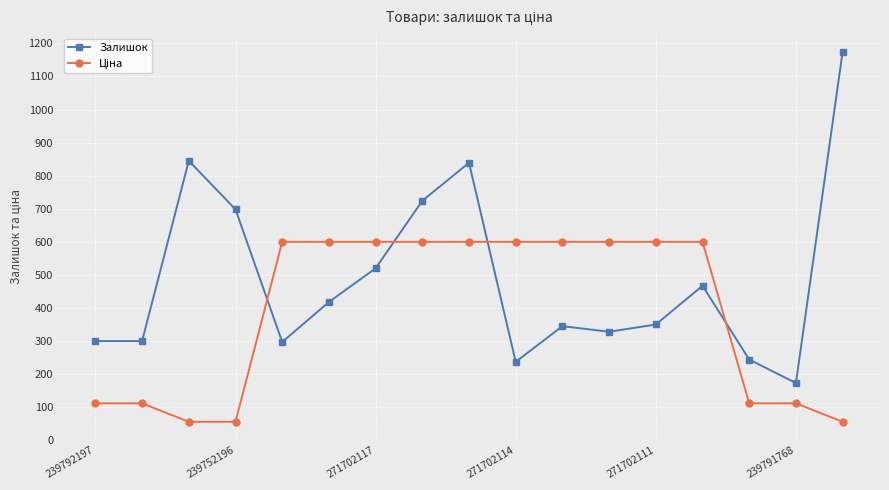

What is the difference between the second highest and minimum values in the Залишок series?

672.0